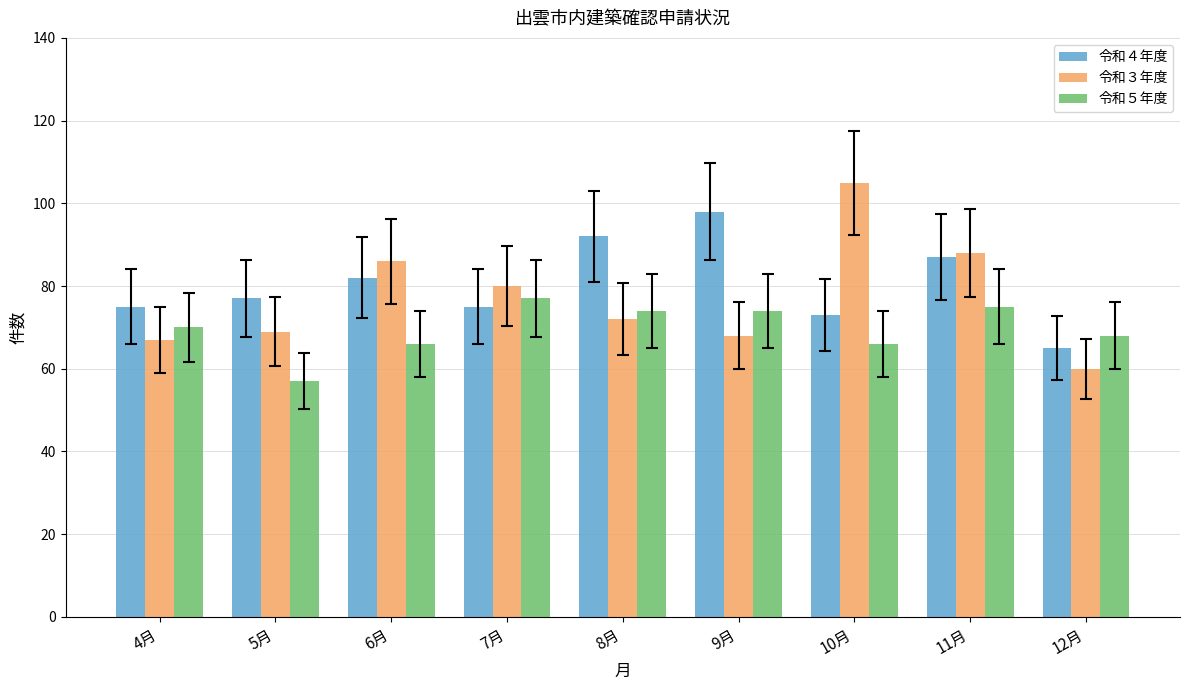

Reading left to right, transcribe all the data shown in this chart.

令和４年度: 4月=75	5月=77	6月=82	7月=75	8月=92	9月=98	10月=73	11月=87	12月=65
令和３年度: 4月=67	5月=69	6月=86	7月=80	8月=72	9月=68	10月=105	11月=88	12月=60
令和５年度: 4月=70	5月=57	6月=66	7月=77	8月=74	9月=74	10月=66	11月=75	12月=68